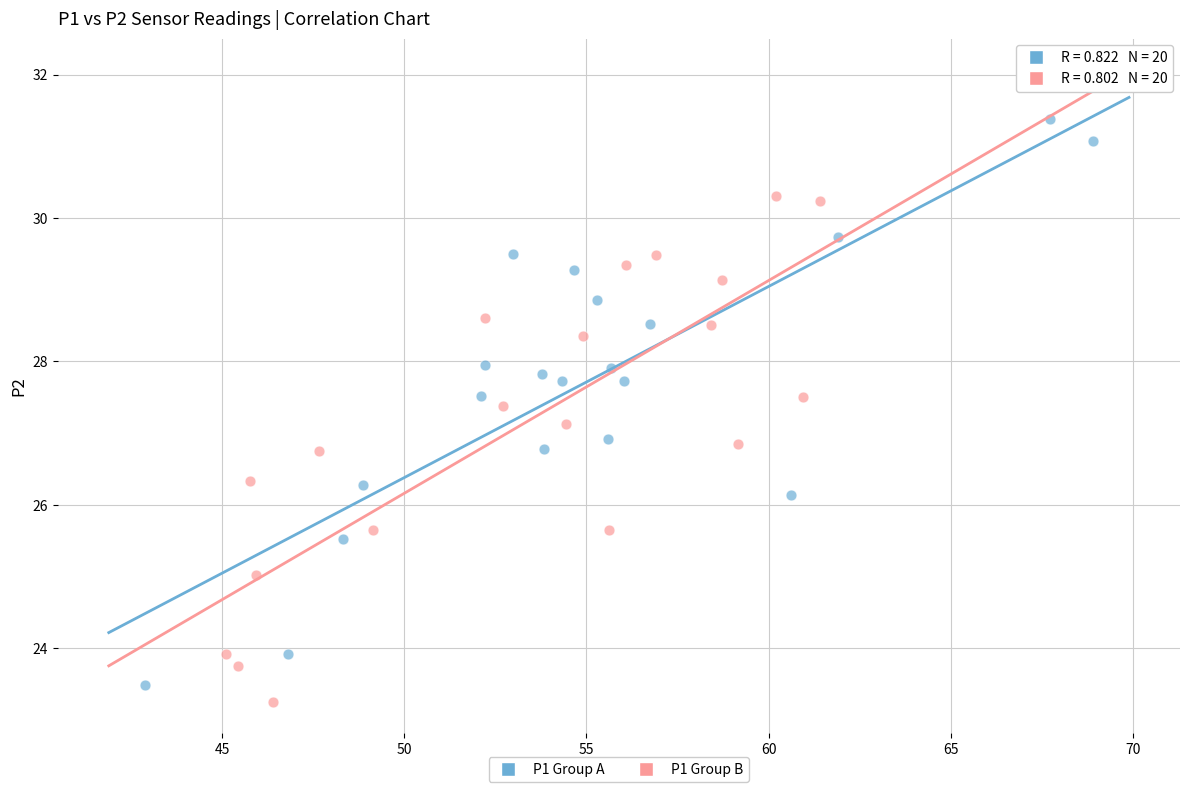

Which series has the largest Y range (max minus min)?

P1 Group A